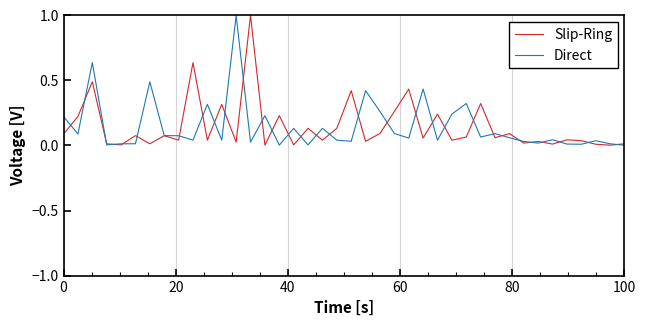

What is the maximum value for Slip-Ring?

1.0